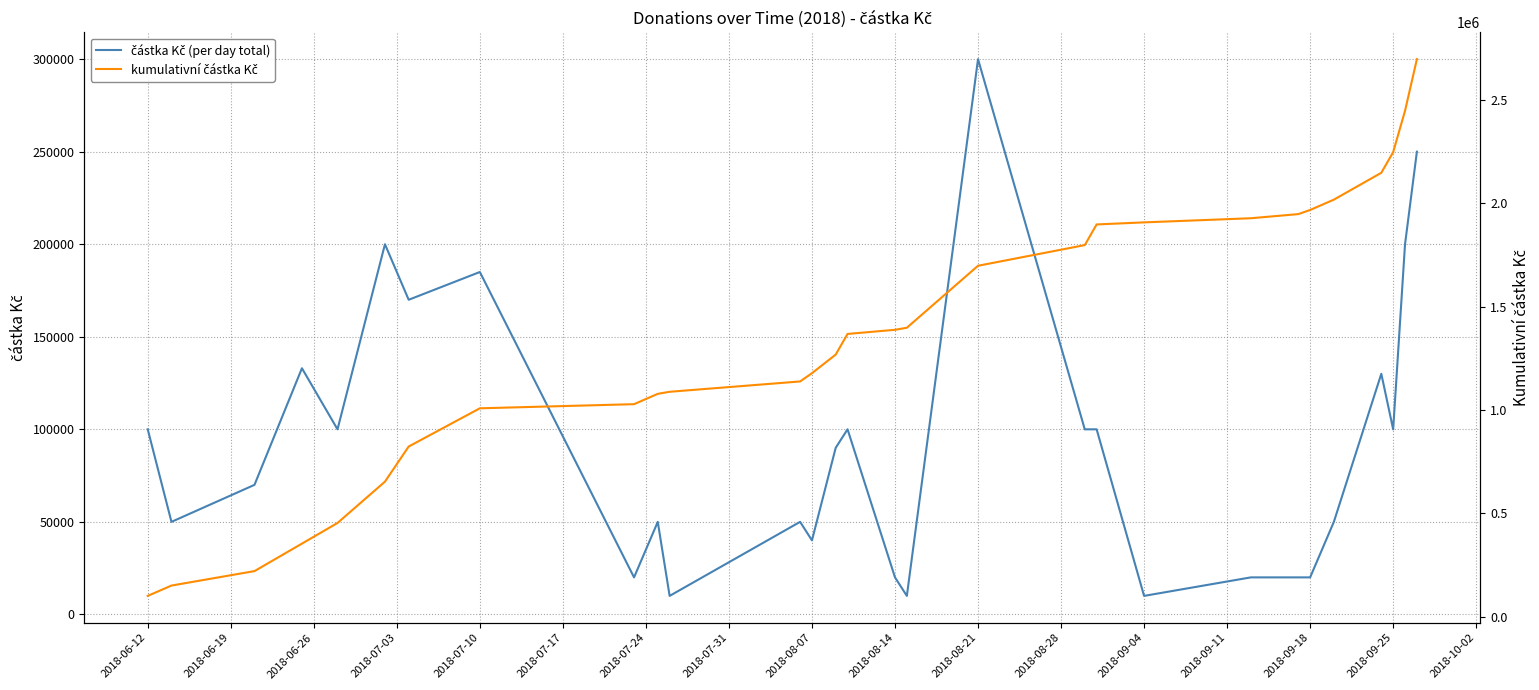

What is the value of the částka Kč (per day total) point at the 19th from the left?

100000